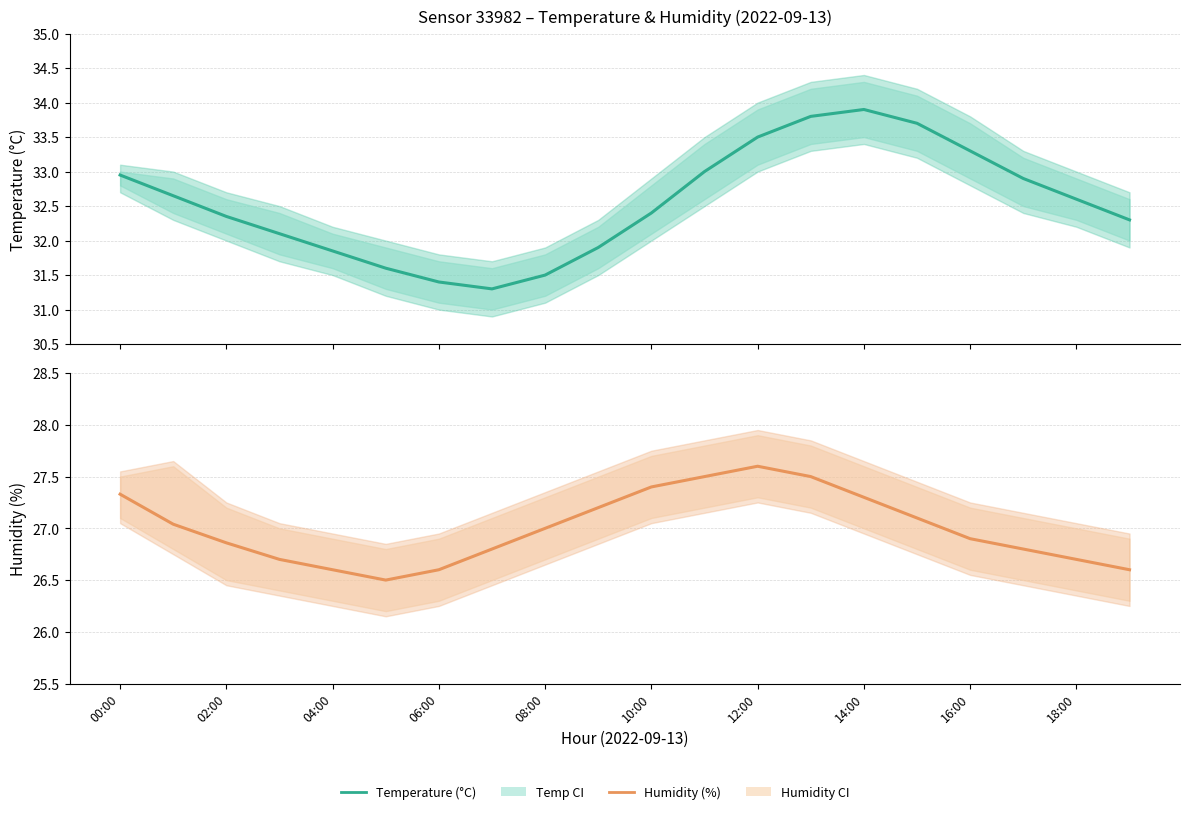

What is the smallest value displayed?

26.5